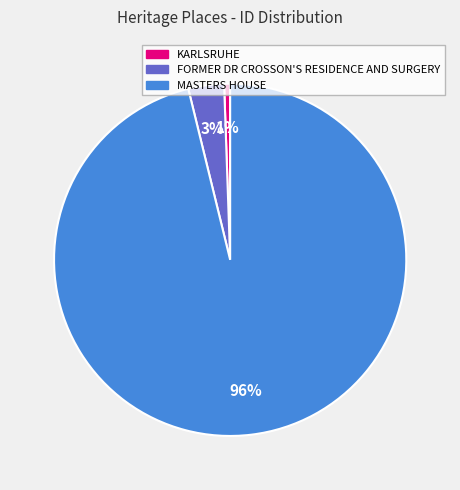

How many slices are in this pie chart?

3